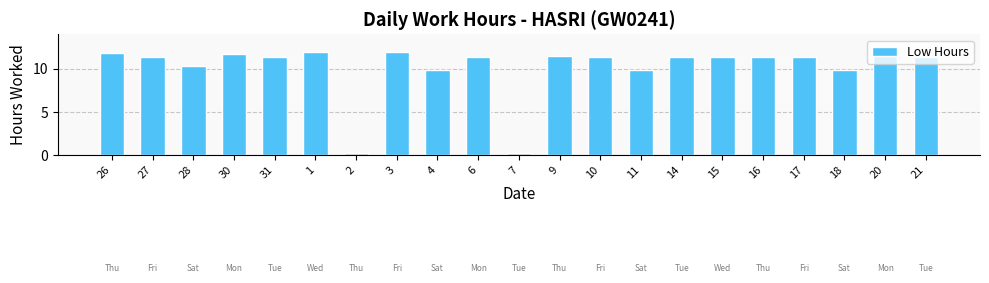

How many series are shown in this chart?

1